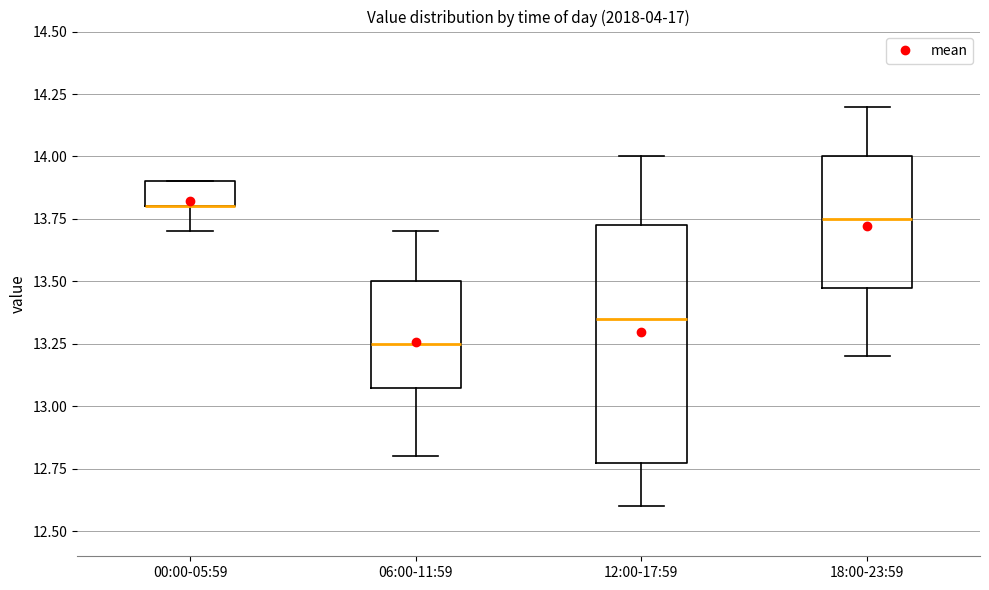

Reading left to right, read every box against the y-axis: the position of its median line, the range the box covers, and the ends of its whiskers. The values are not printed on the chart, so give them approximately, as read against the axis.

00:00-05:59: median 13.80 (drawn on the box's lower edge), box 13.80 to 13.90, whiskers 13.70 to 13.90
06:00-11:59: median 13.25, box 13.10 to 13.50, whiskers 12.80 to 13.70
12:00-17:59: median 13.35, box 12.80 to 13.75, whiskers 12.60 to 14.00
18:00-23:59: median 13.75, box 13.50 to 14.00, whiskers 13.20 to 14.20